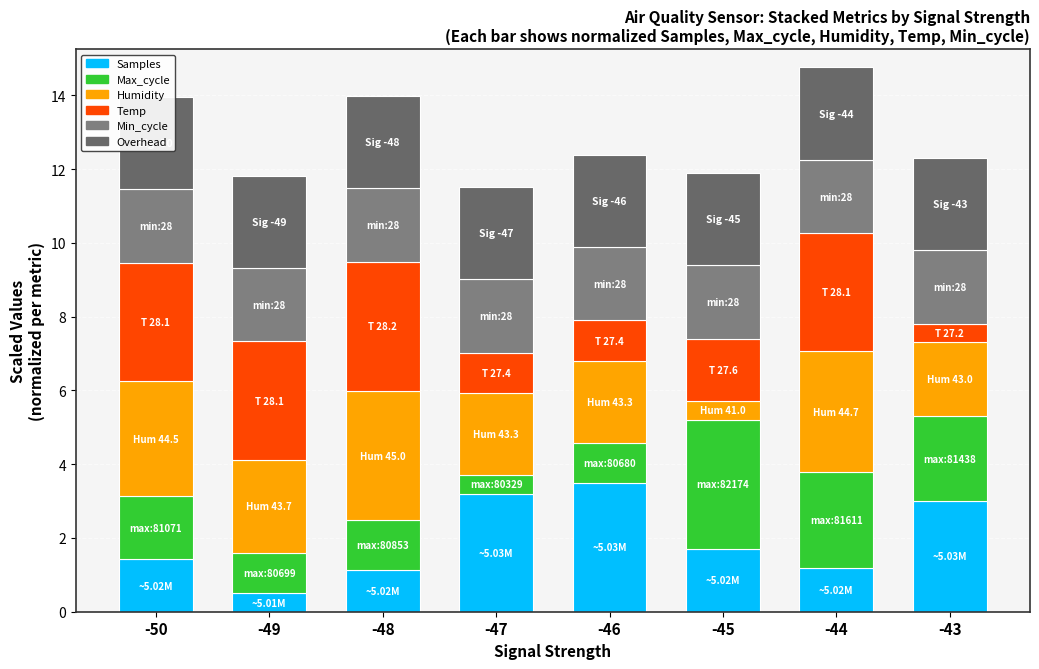

Which series has the largest total across all categories?

Overhead